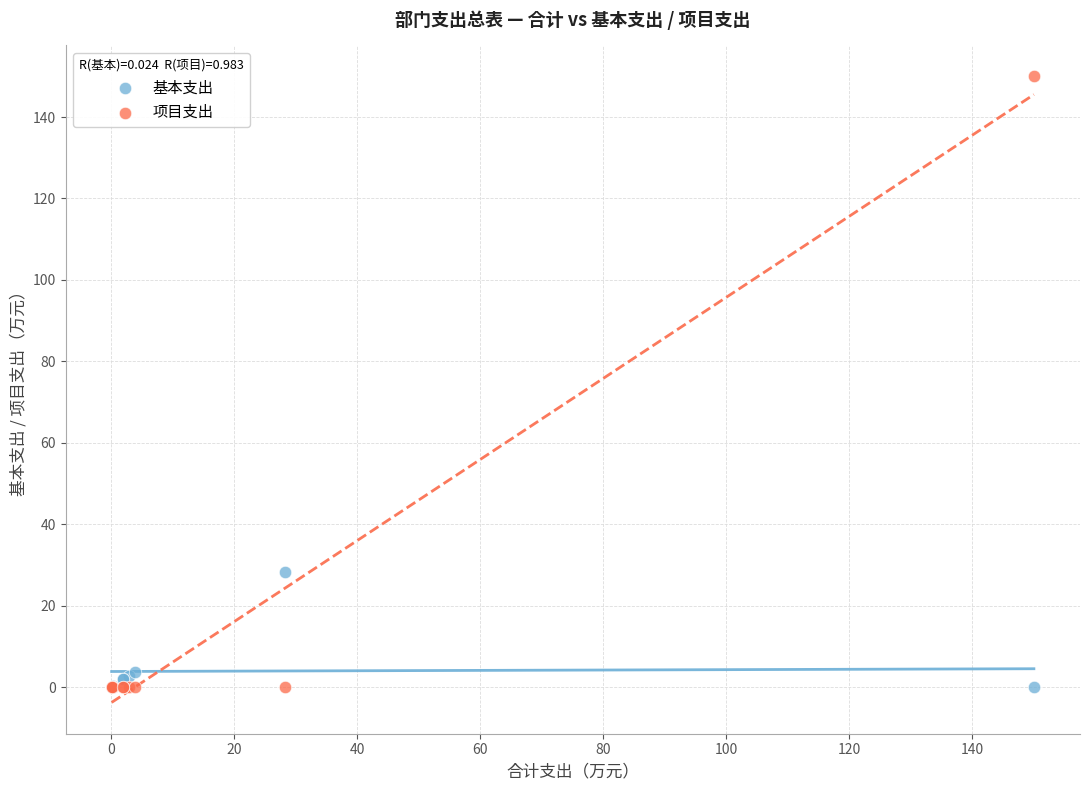

Which series contains the highest Y value?

项目支出